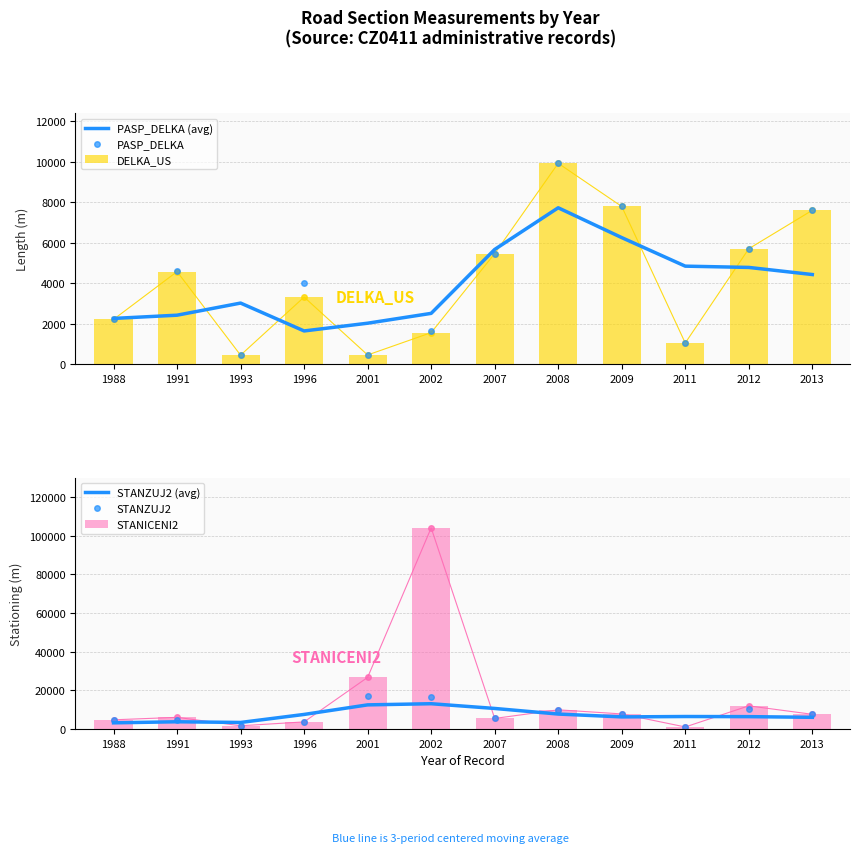

What are all the series names shown in the legend?

PASP_DELKA (avg), PASP_DELKA, DELKA_US, STANZUJ2 (avg), STANZUJ2, STANICENI2